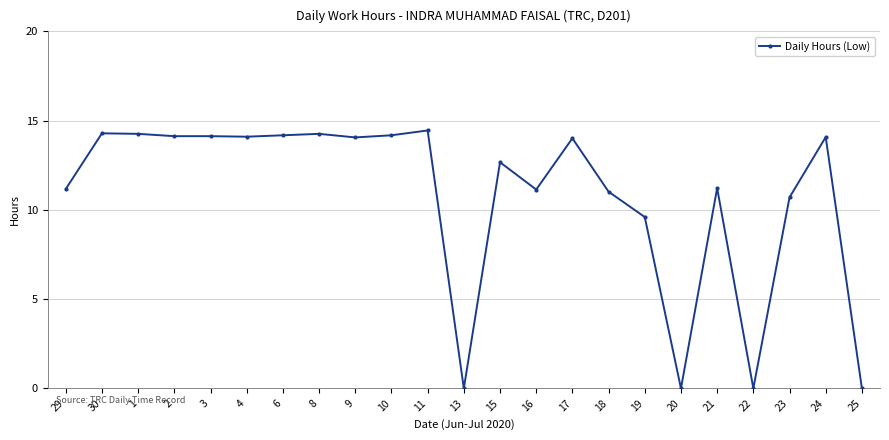

True or false: there are more than 1 points higher than both neighbors.

True